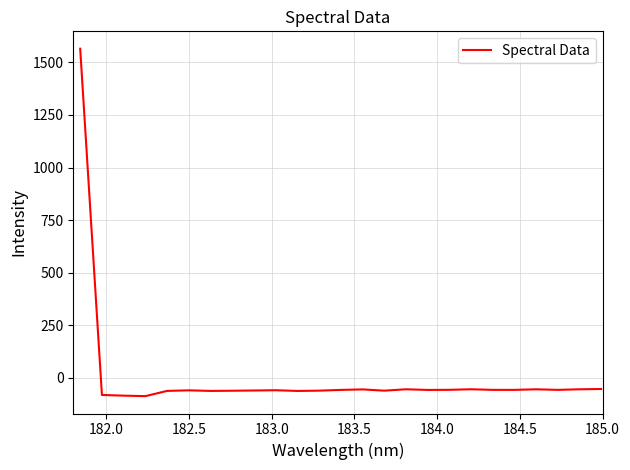

What is the difference between the maximum and minimum values?

1652.6